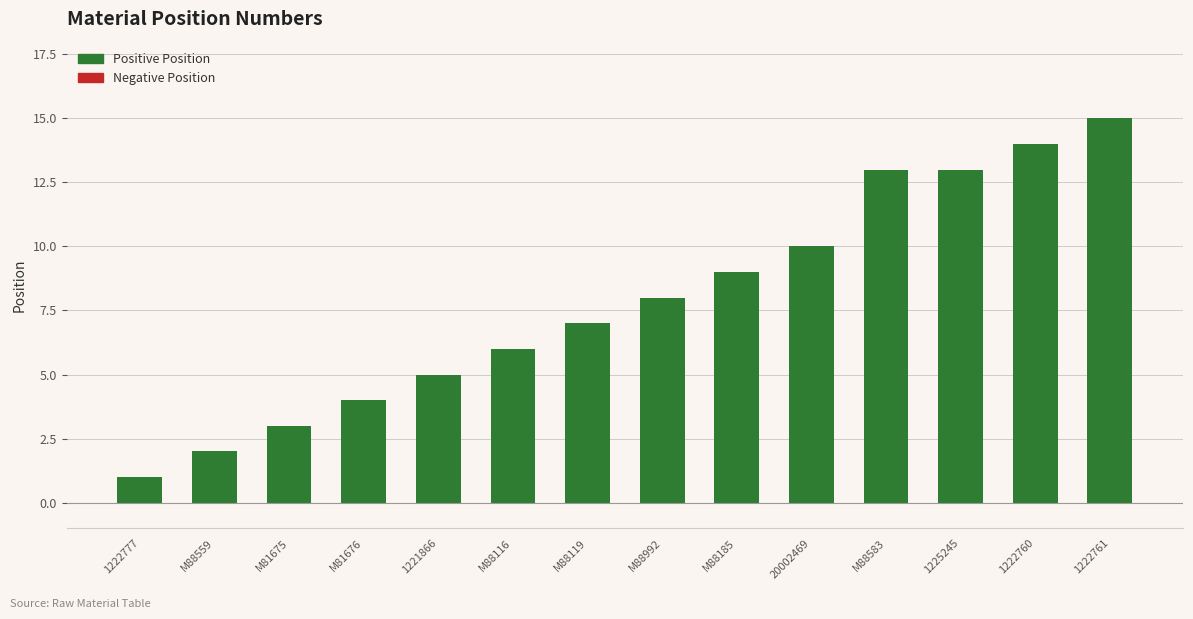

How many categories are shown in the chart?

14